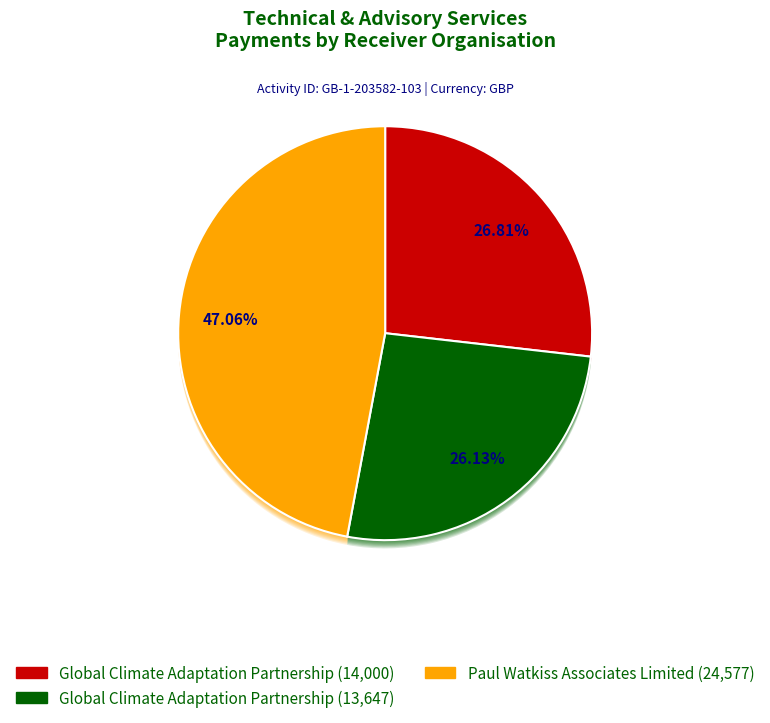

What is the total percentage of Global Climate Adaptation Partnership (Apr 2019) and Paul Watkiss Associates Limited?

73.2%